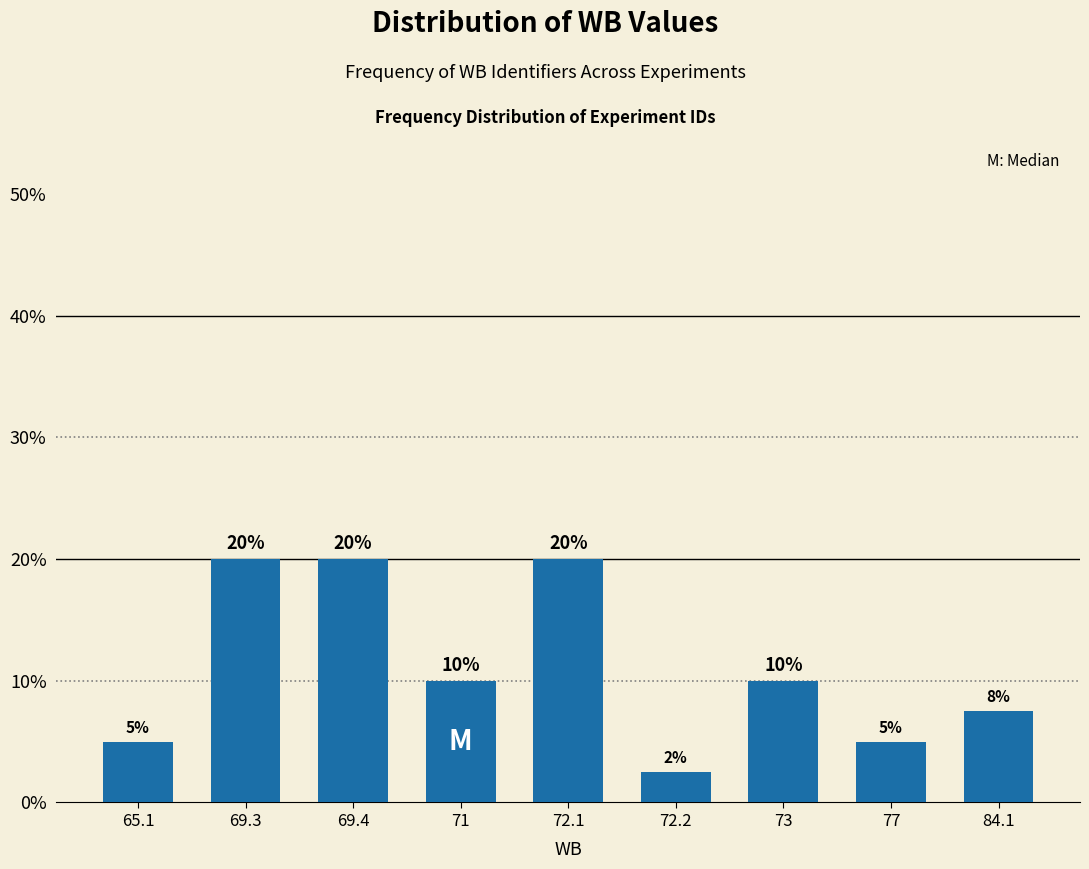

True or false: the data shows 13.5 at 73.

False